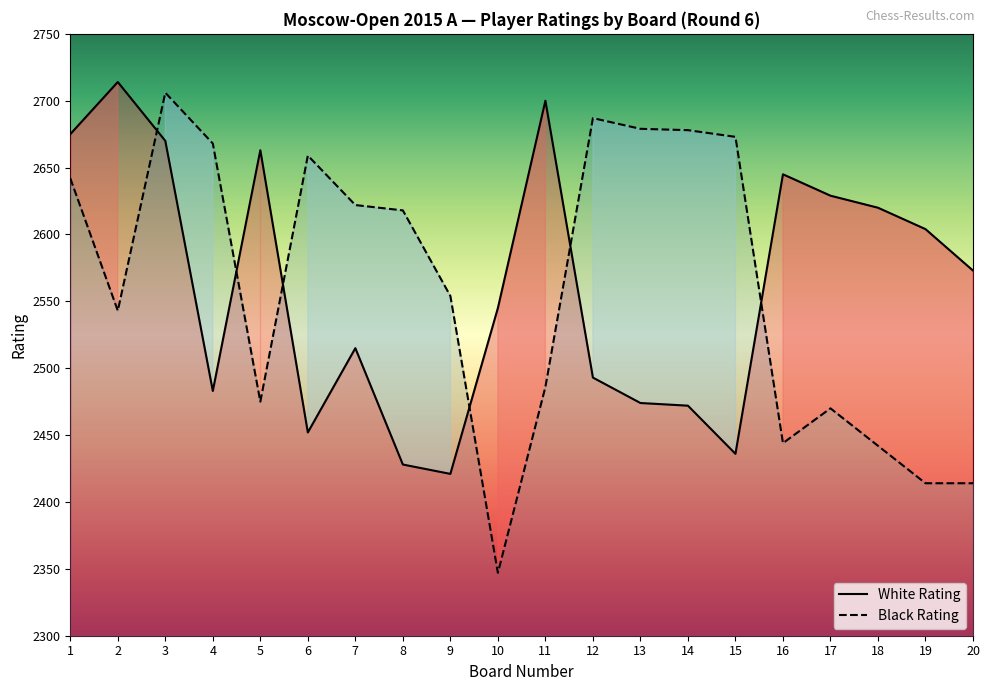

List the series in order of their peak value, highest first.

White Rating, Black Rating